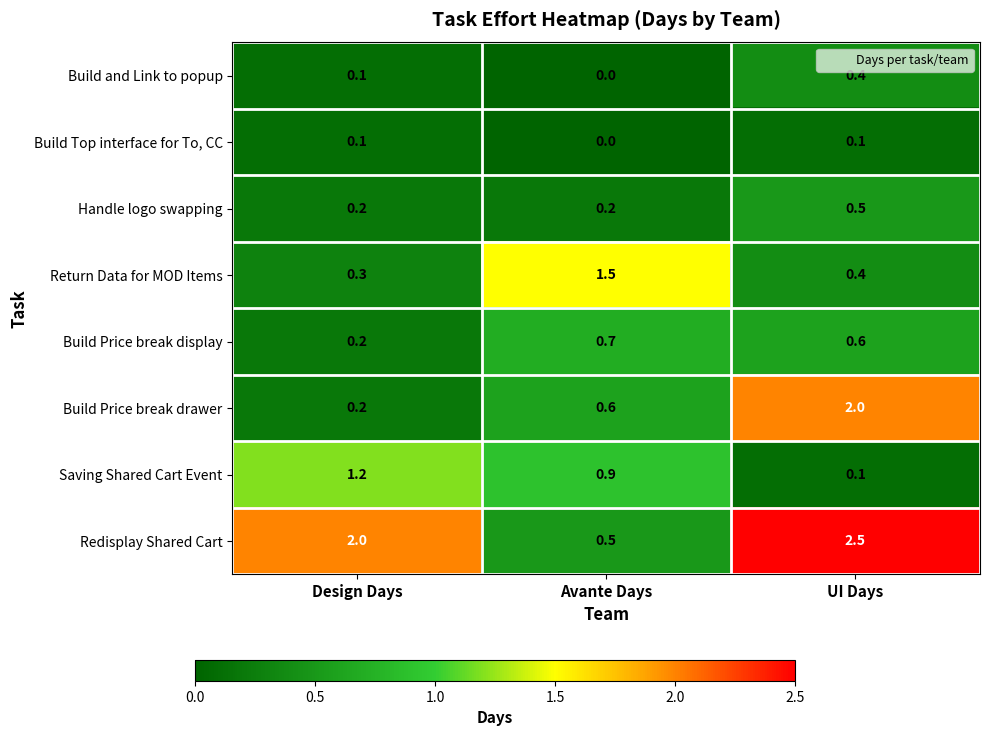

What is the total value across all series at Avante Days?

4.4